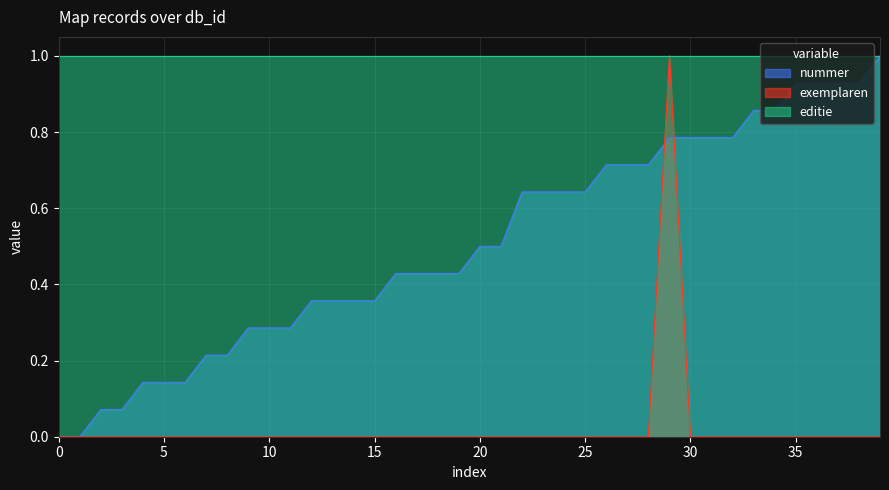

The exemplaren series shows -0.7 at 15. True or false?

False